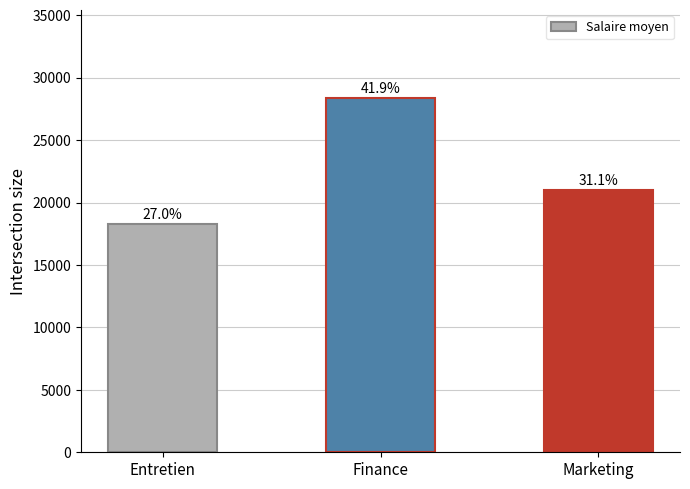

What is the label of the 3rd bar from the right?

Entretien